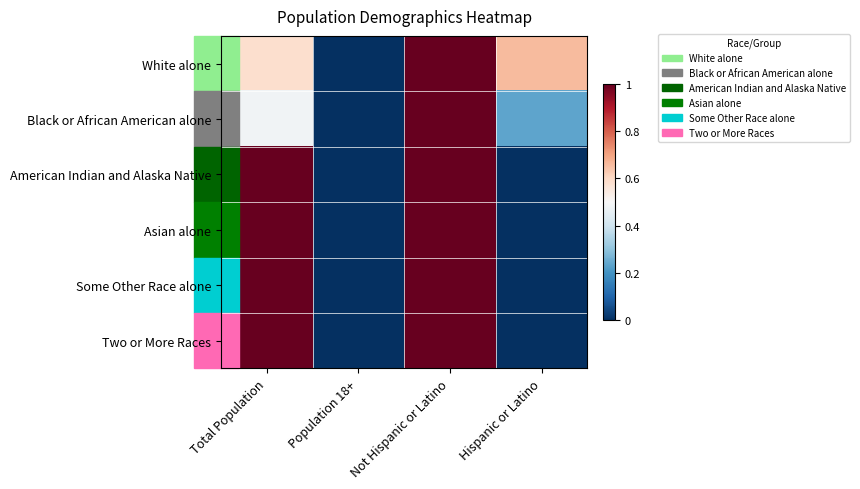

What is the total value across all series at Hispanic or Latino?

0.9